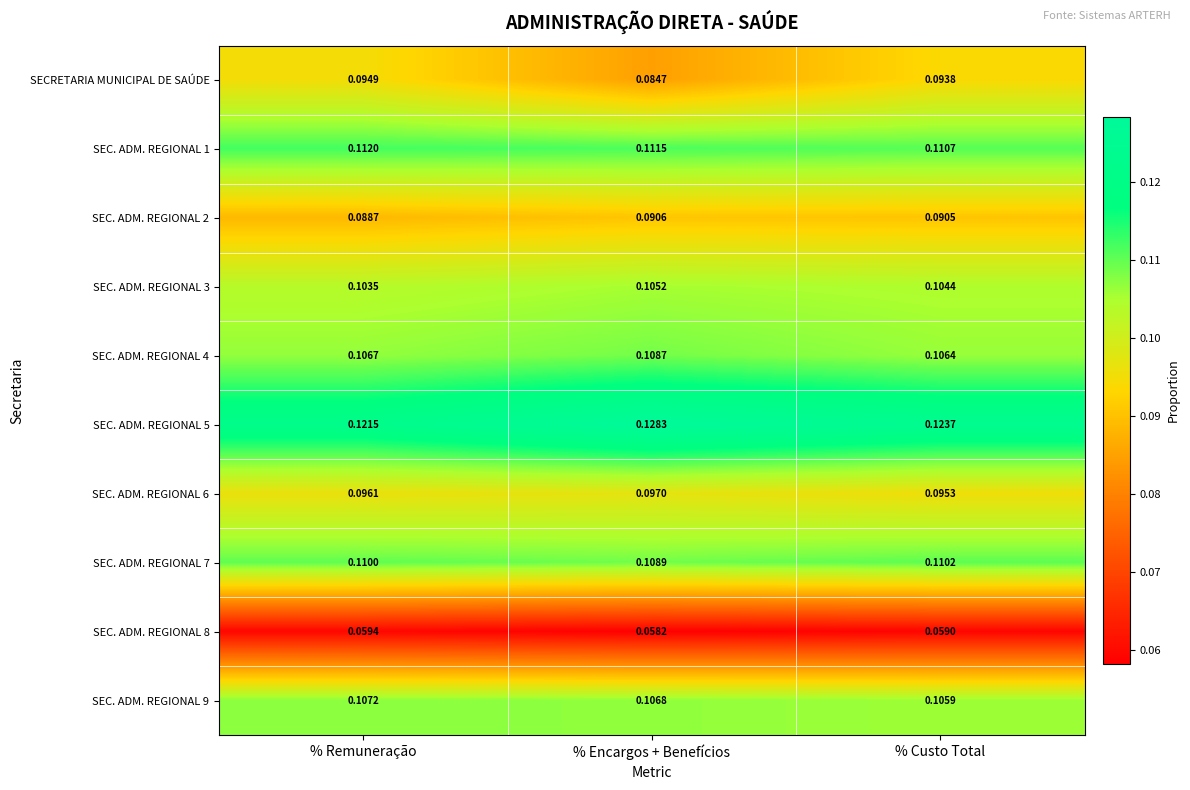

Rank the categories by SEC. ADM. REGIONAL 8 value from lowest to highest.

% Encargos + Benefícios, % Custo Total, % Remuneração